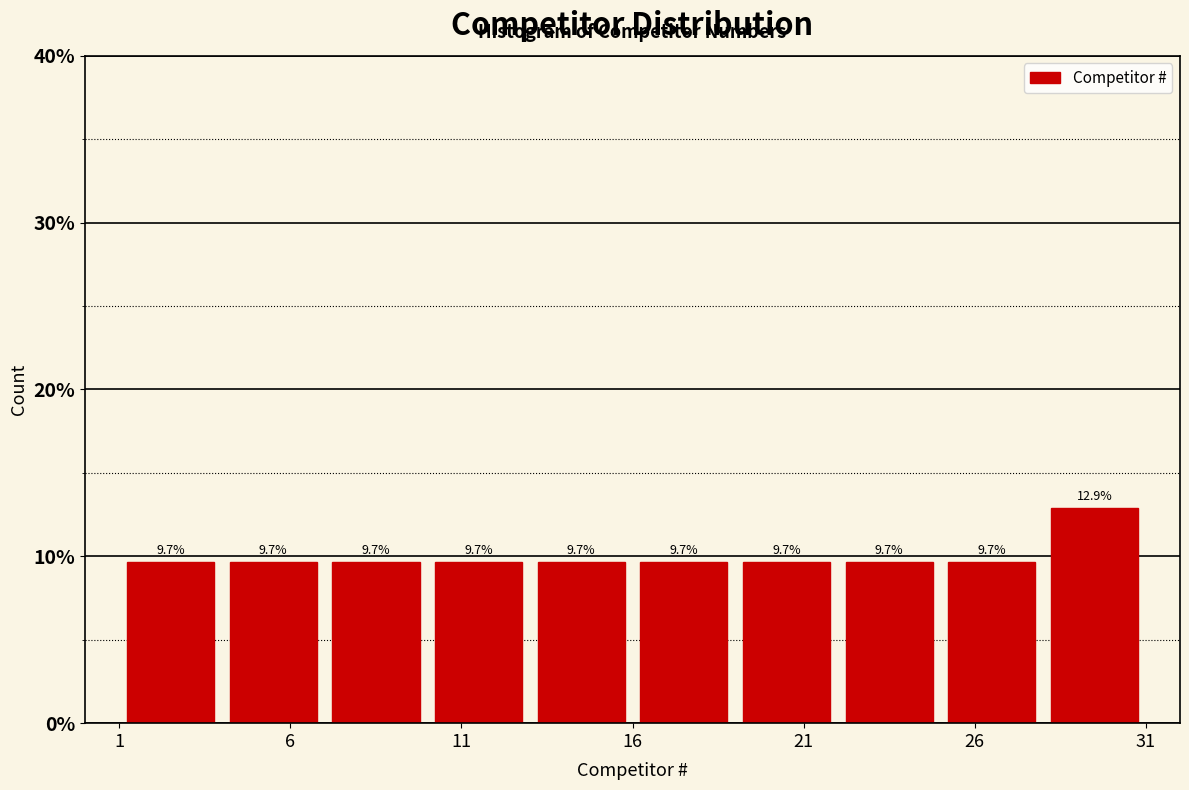

Reading left to right, list every bar in this chart as the range it spans on the x-axis followed by its height.

1 to 4: 9.7
4 to 7: 9.7
7 to 10: 9.7
10 to 13: 9.7
13 to 16: 9.7
16 to 19: 9.7
19 to 22: 9.7
22 to 25: 9.7
25 to 28: 9.7
28 to 31: 12.9